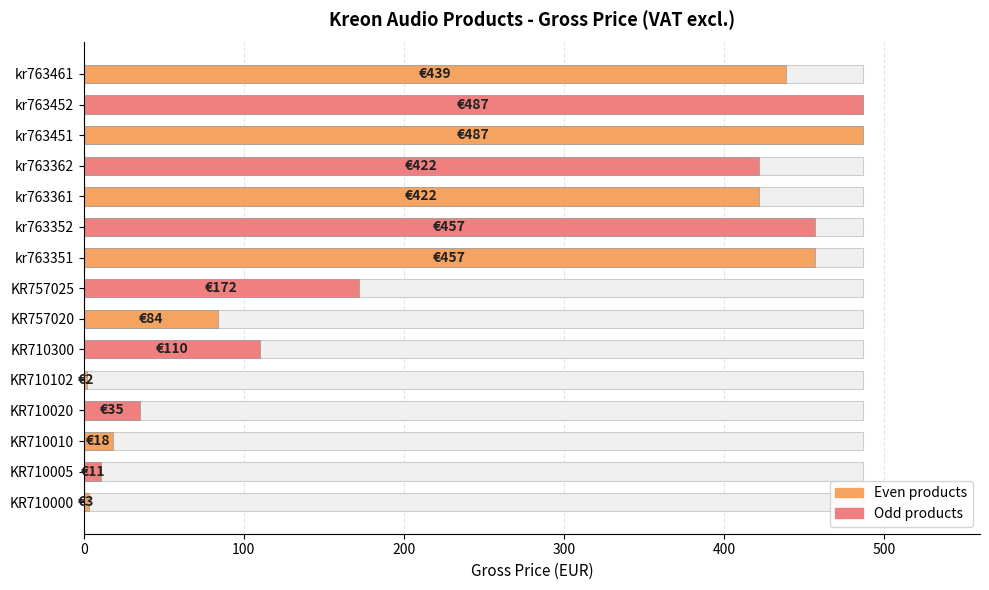

Where does the data first go above 172?

kr763351